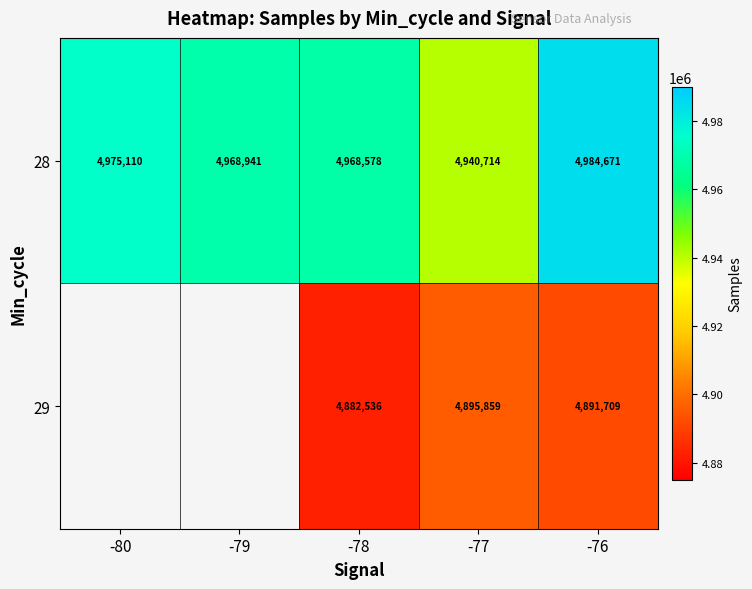

The 29 series shows 4891709 at -76. True or false?

True